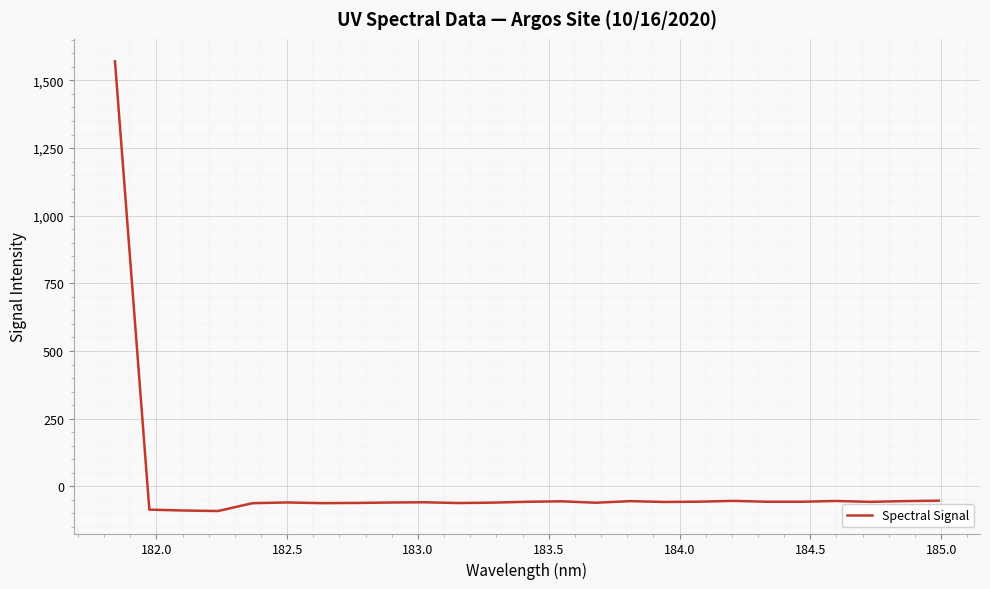

What is the difference between the maximum and minimum values?

1661.6